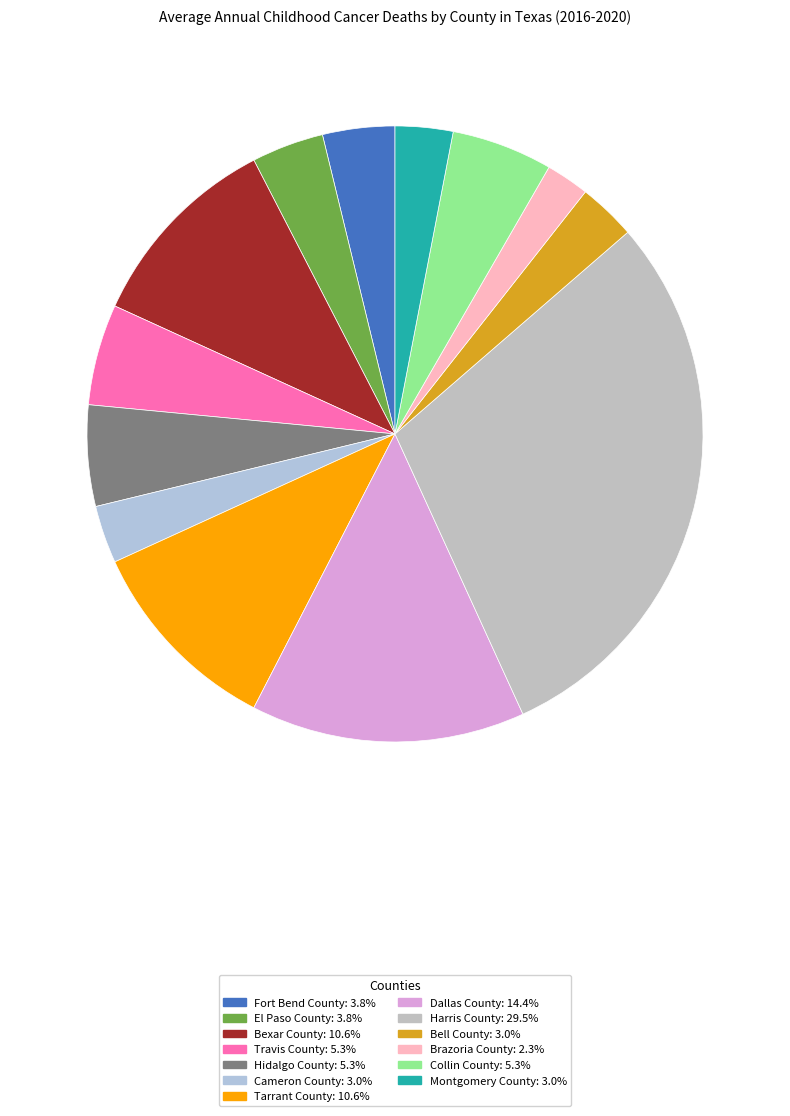

Rank the categories by value from highest to lowest.

Harris County, Dallas County, Bexar County, Tarrant County, Travis County, Hidalgo County, Collin County, Fort Bend County, El Paso County, Cameron County, Bell County, Montgomery County, Brazoria County